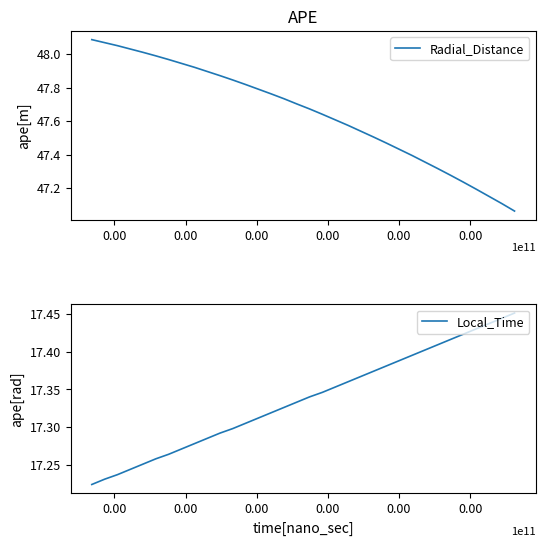

What is the approximate value of Radial_Distance at 0.00?

48.1